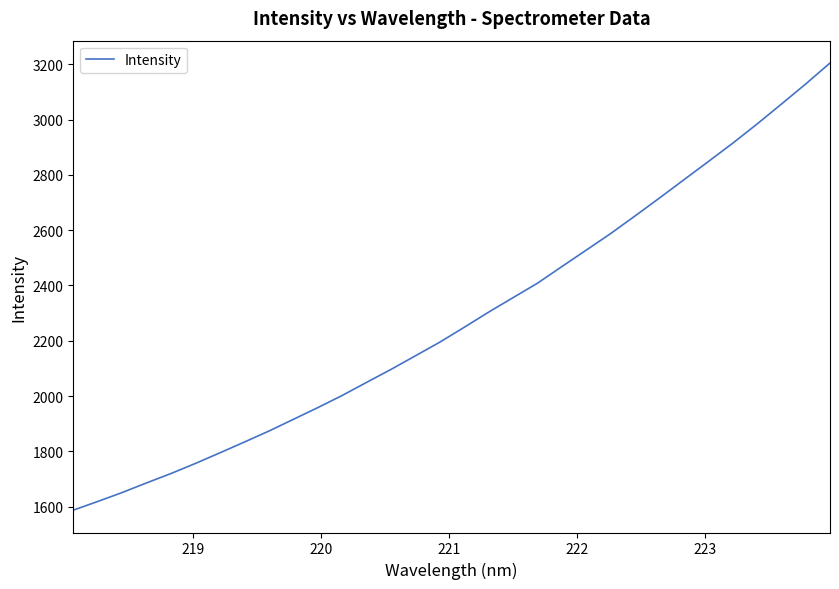

What is the greatest value displayed?

3204.9